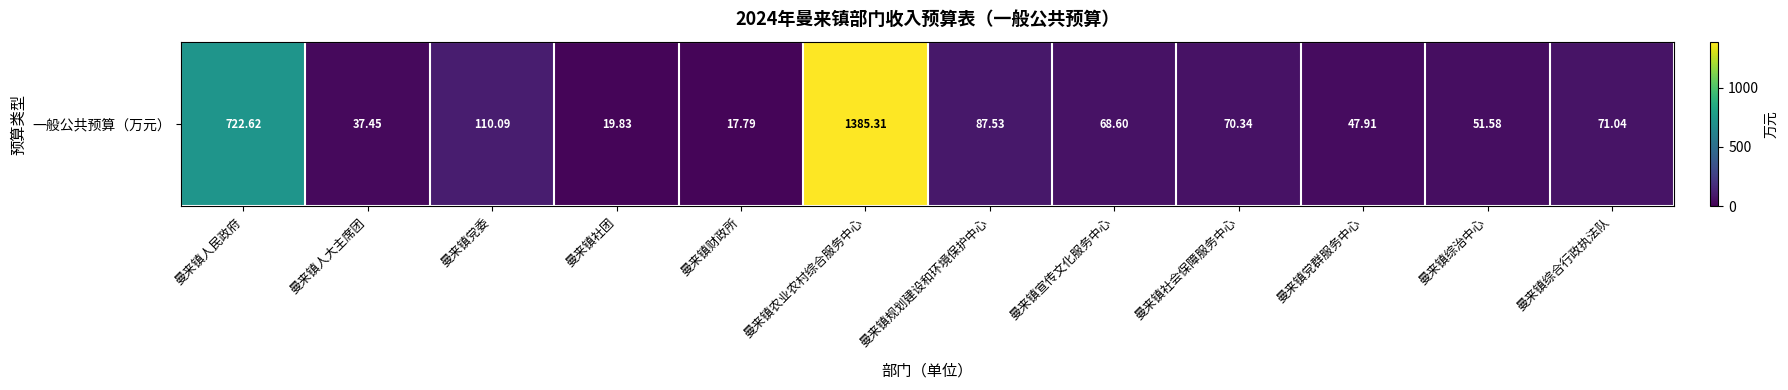

What is the maximum value shown in the chart?

1385.3